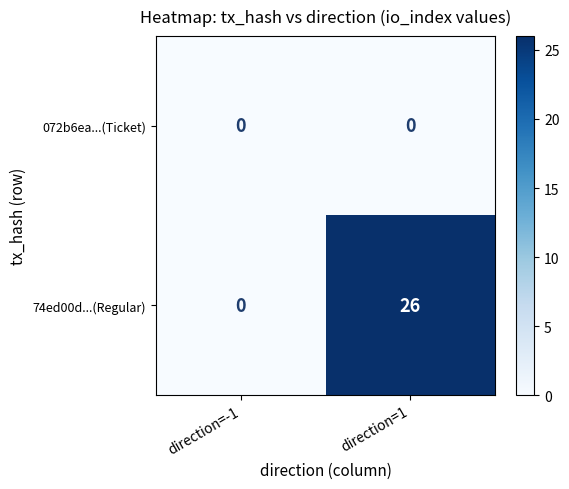

At which category is the sum across all series the highest?

direction=1